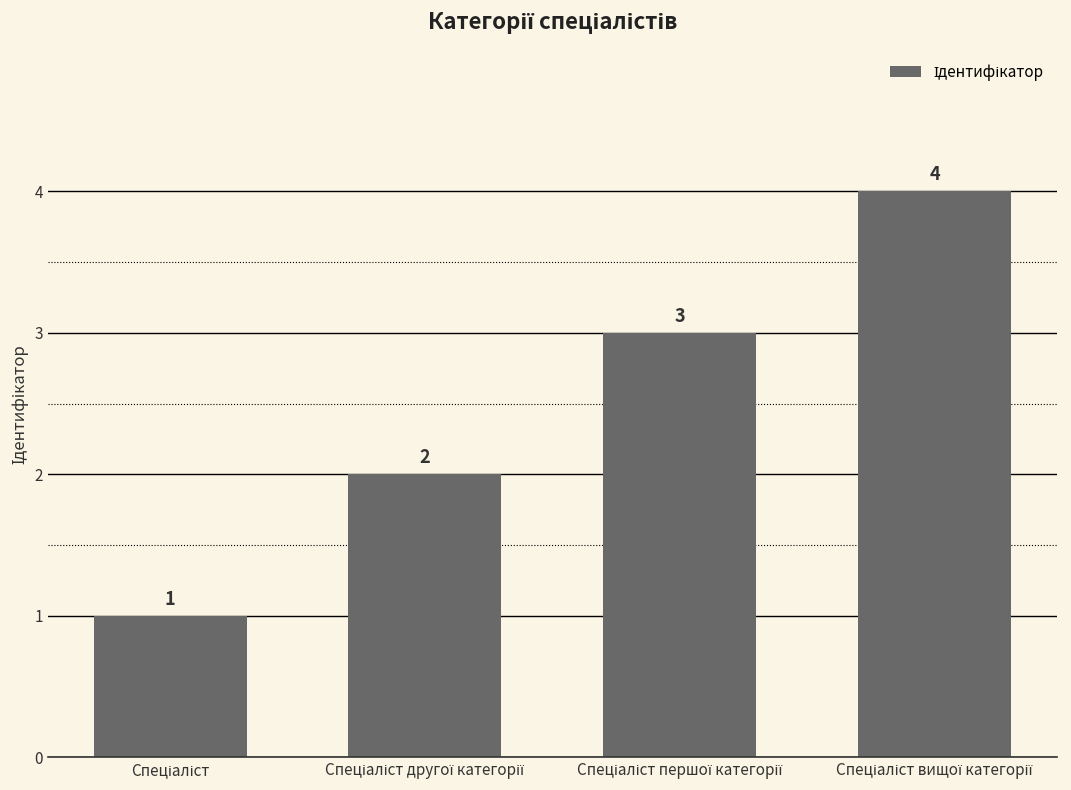

Reading left to right, what are all the values shown in this chart?

1	2	3	4